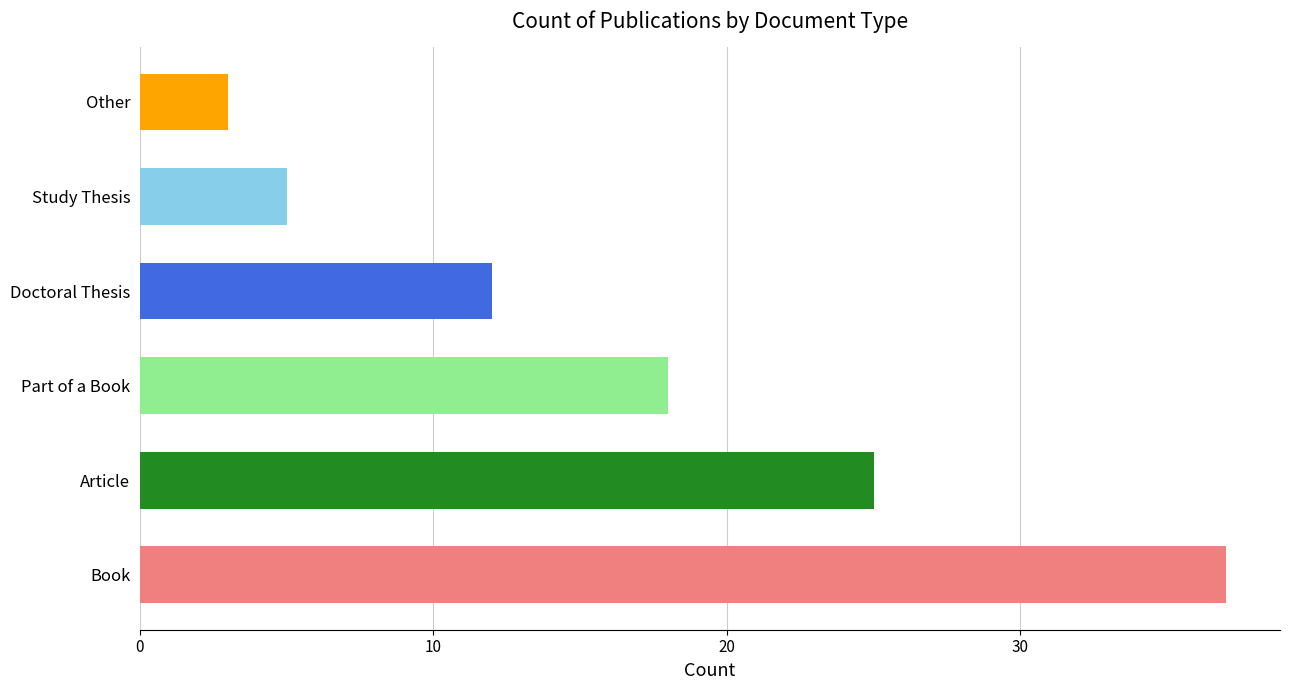

How many bars are there in total?

6